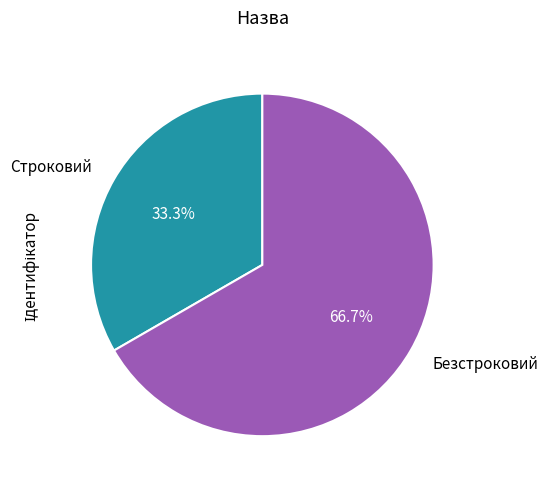

Approximately how many times larger is the value at Строковий compared to Безстроковий?

0.5